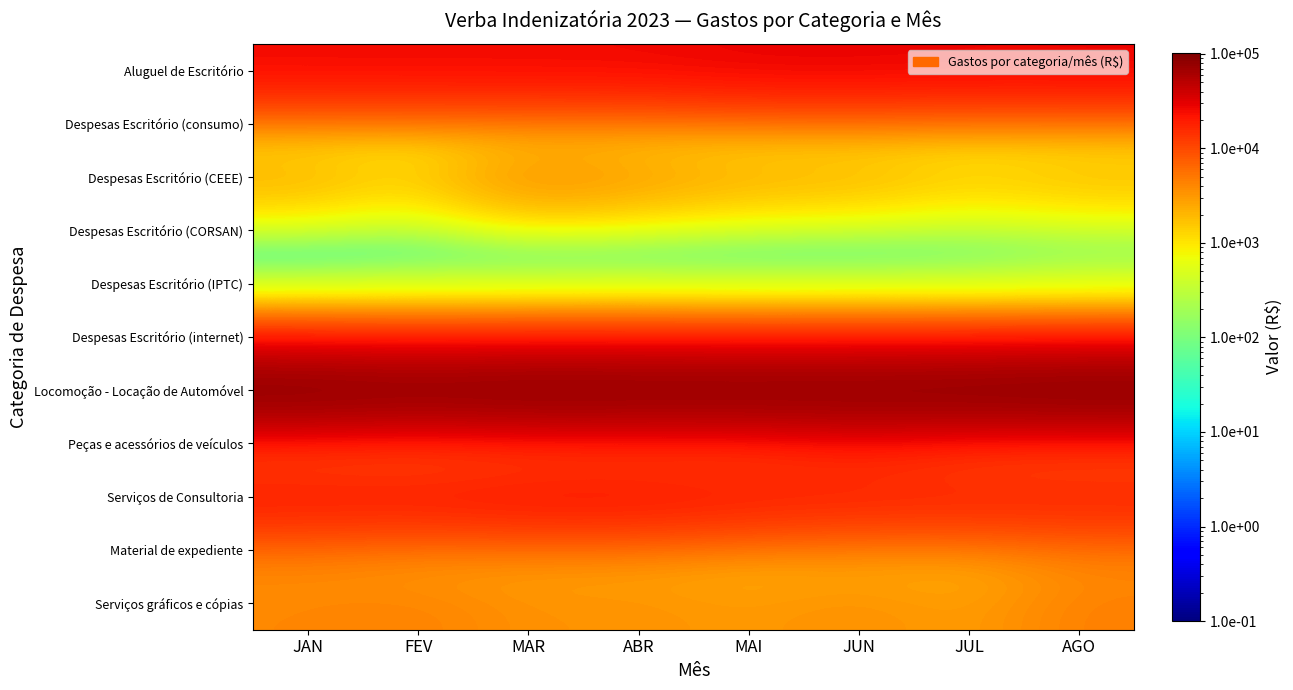

At which category does the chart reach its minimum across all series?

FEV